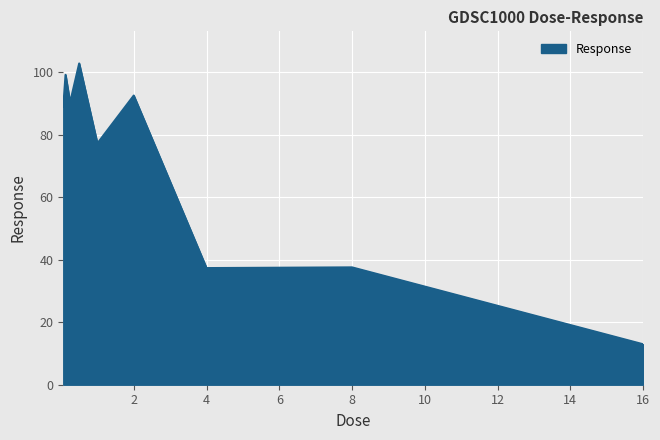

Count the number of data series in this chart.

1